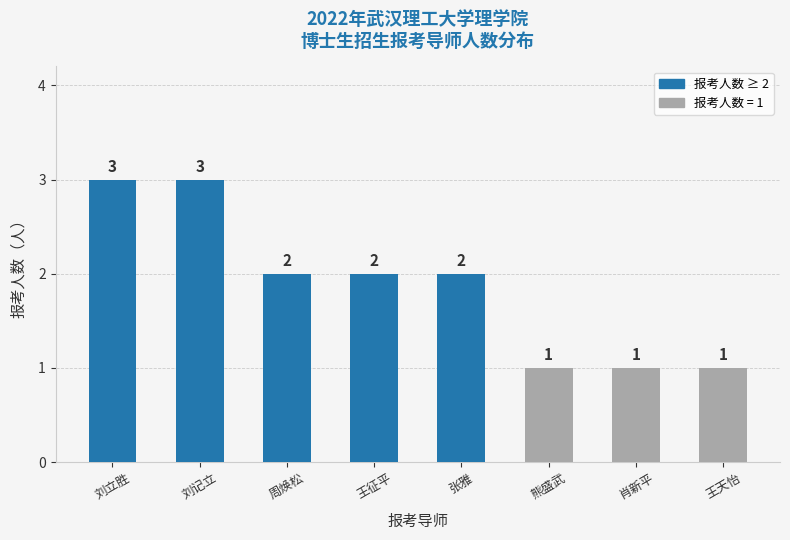

What is the ratio of the value at 肖新平 to the value at 刘记立?

0.3